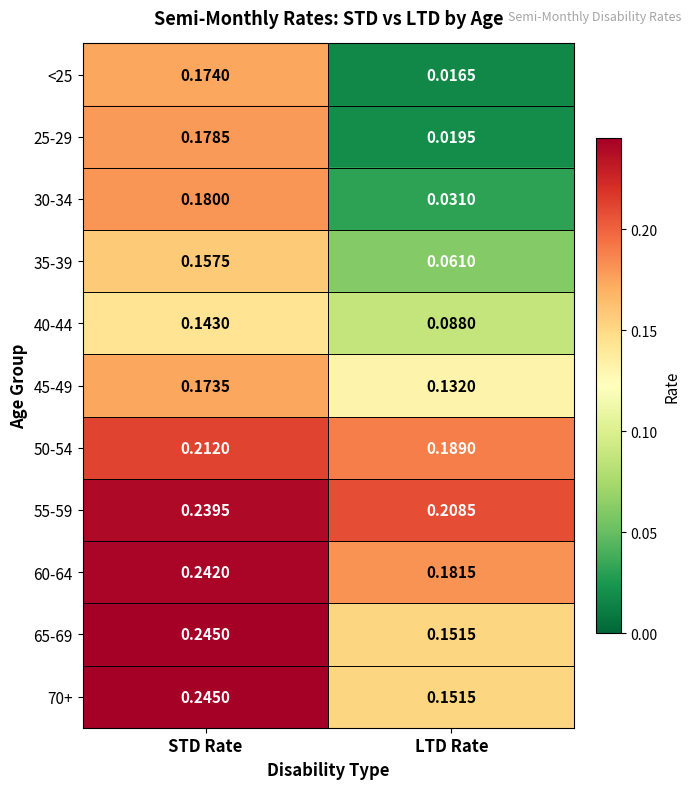

Rank the categories by 55-59 value from lowest to highest.

LTD Rate, STD Rate